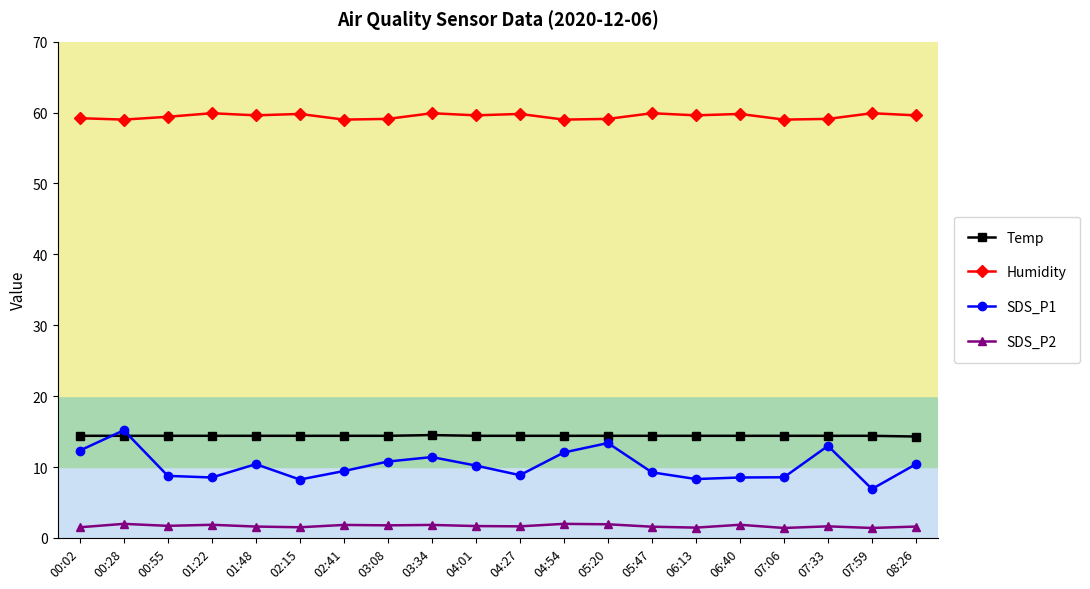

What is the value of the SDS_P2 point at the 12th from the left?

2.0